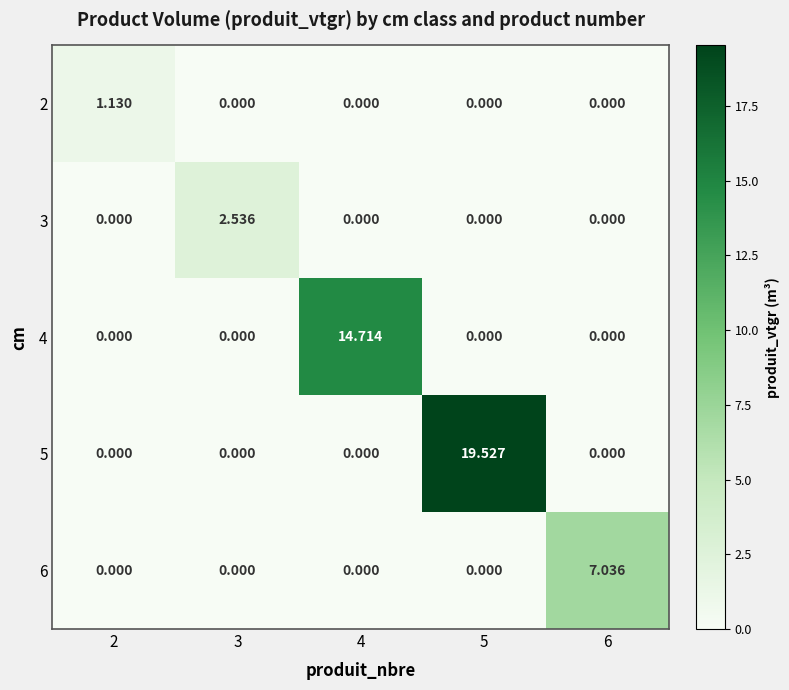

Which label corresponds to the largest value in the chart?

5